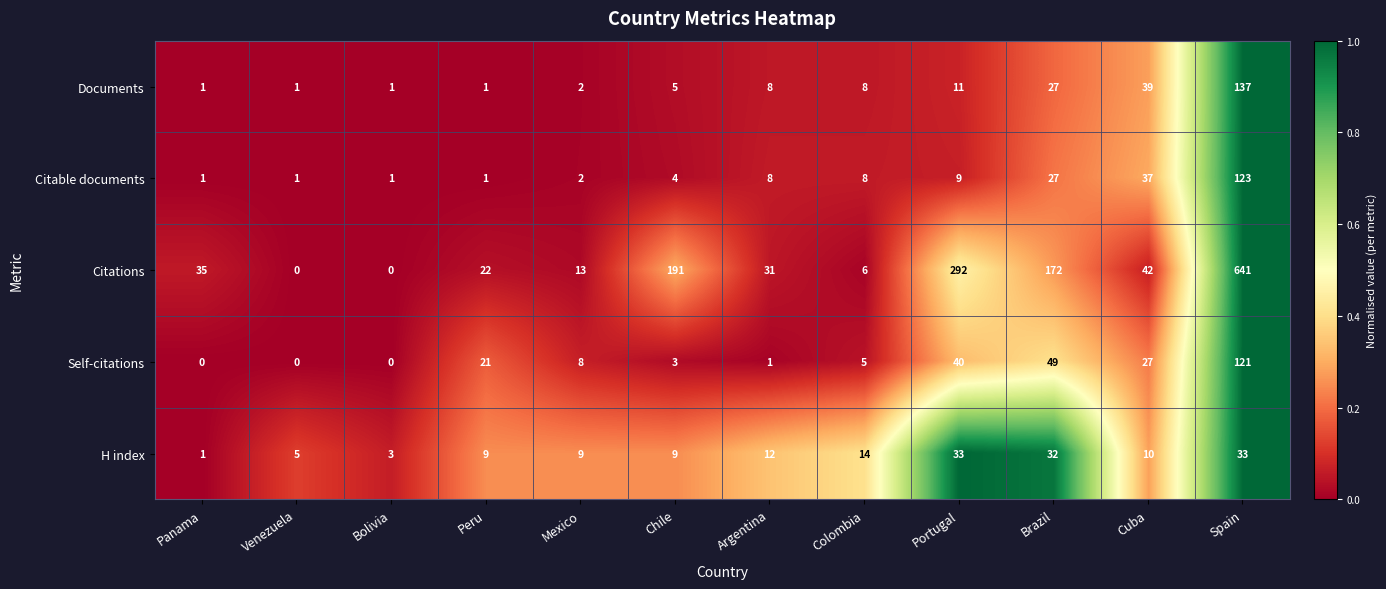

How many categories are shown in the chart?

12